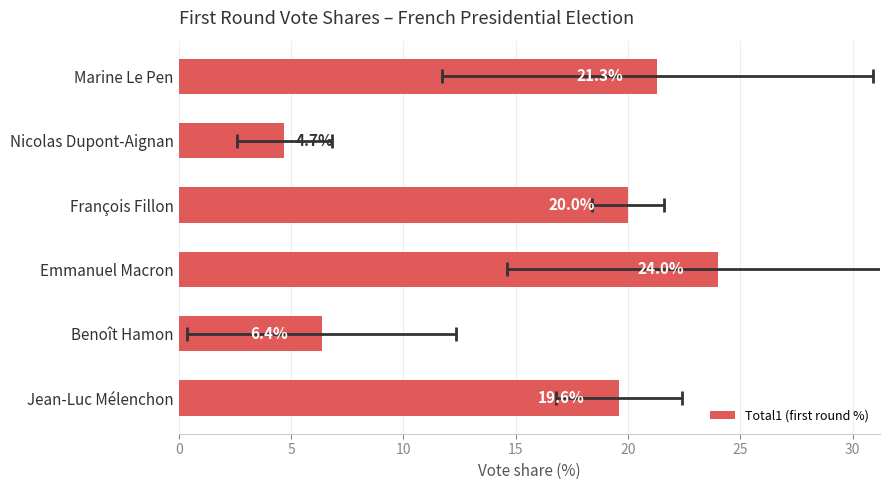

Does the chart contain any negative values?

No